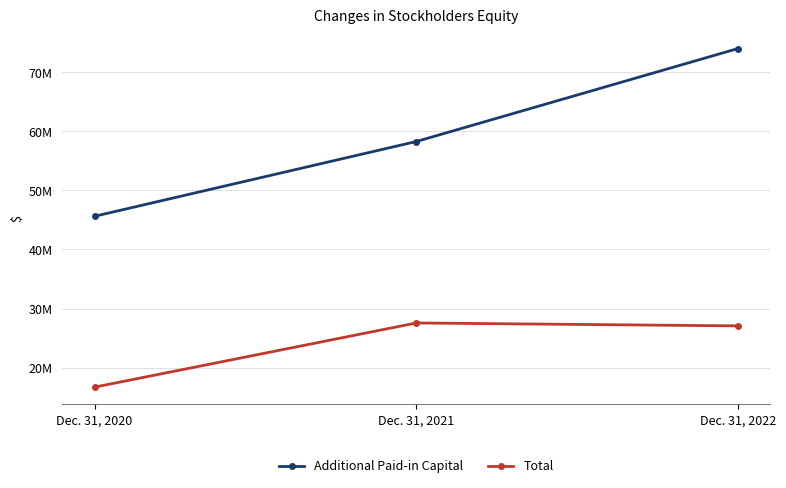

Does the chart have visible grid lines?

Yes